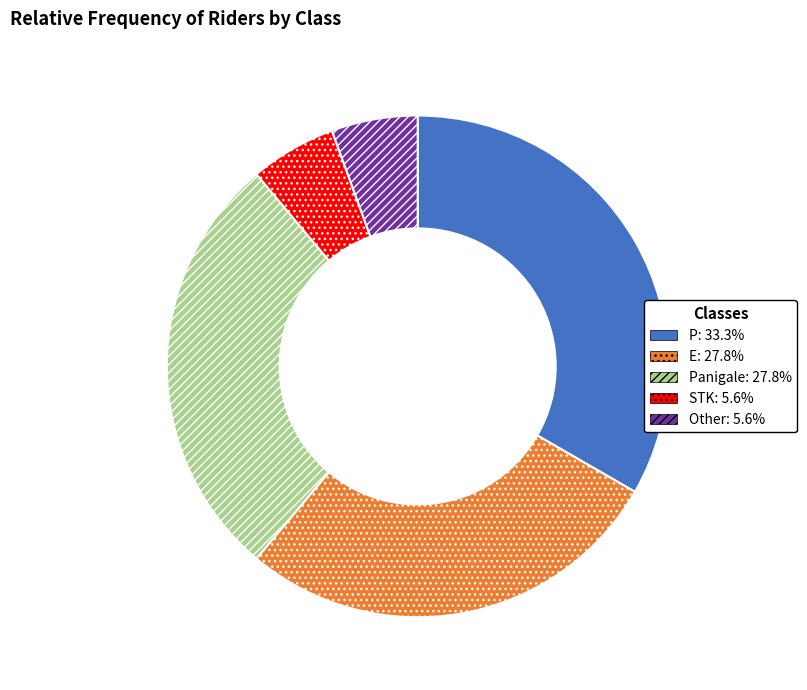

Is there a majority slice in this chart?

No